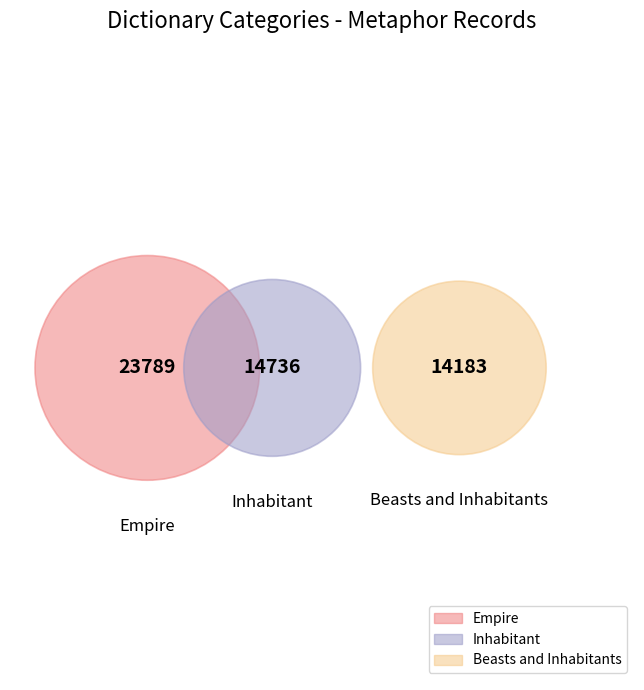

Do Beasts and Inhabitants and Inhabitant together represent more than half of the pie?

Yes